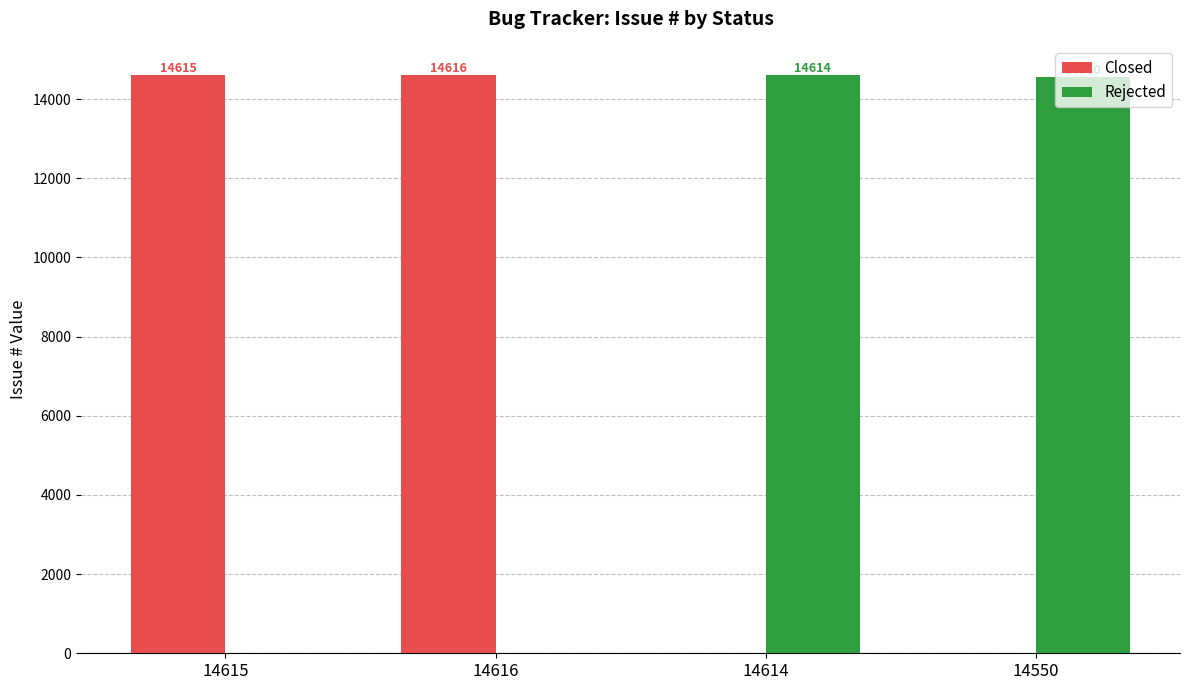

Does the chart contain stacked bars?

No